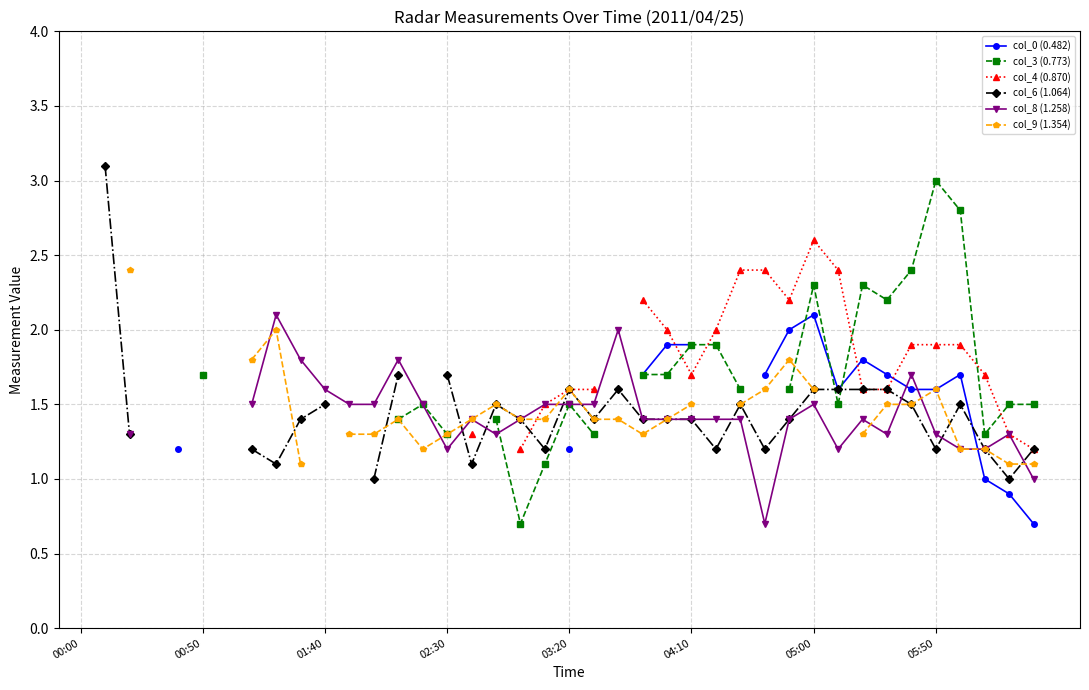

What is the difference between the second highest and minimum values in the col_3 (0.773) series?

2.1